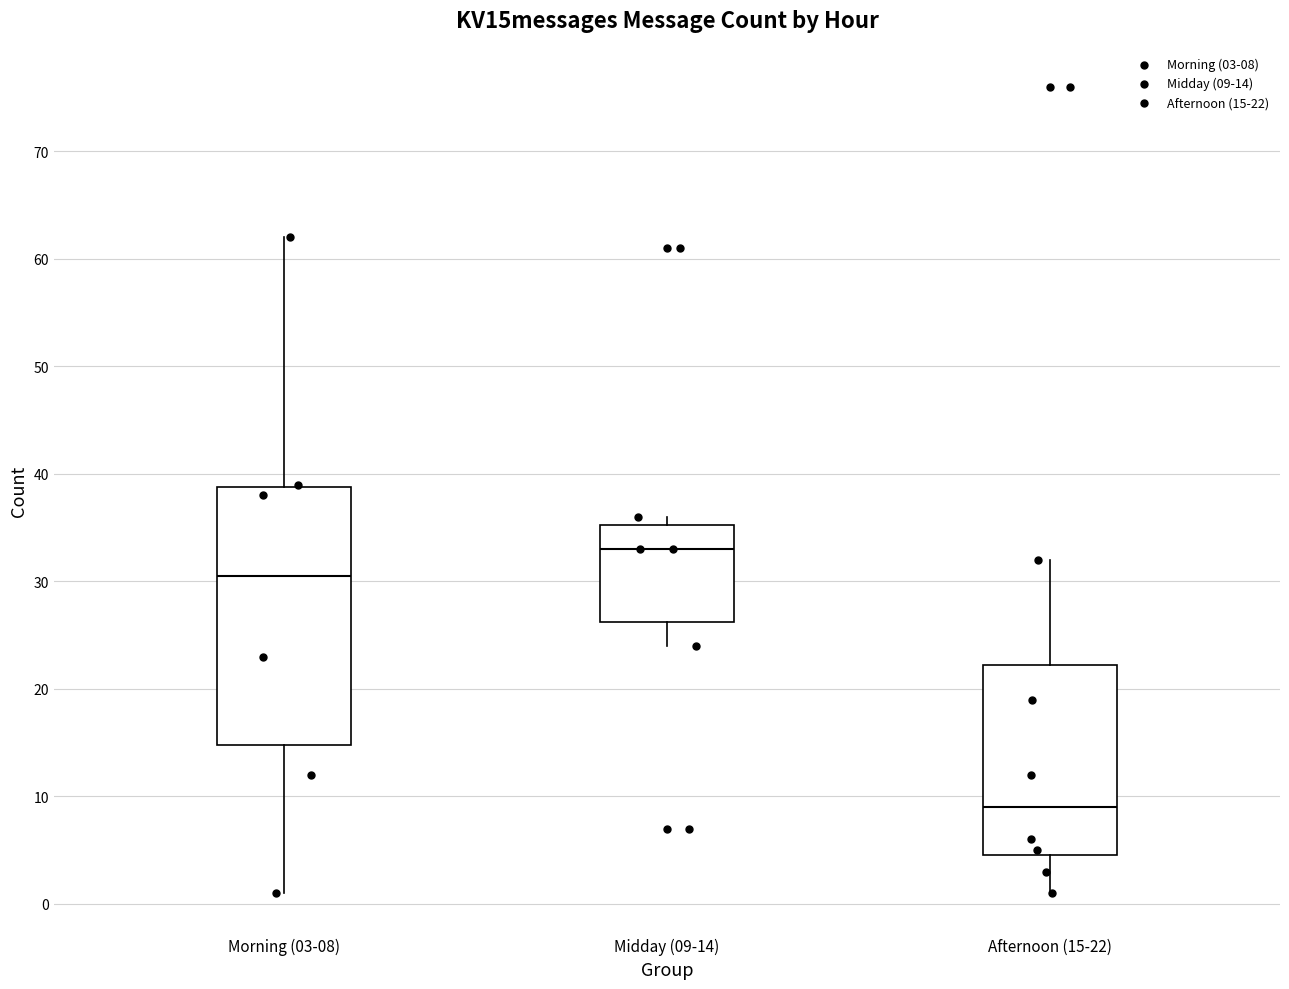

Which box is the tallest, from its lower edge to its upper edge?

Morning (03-08)